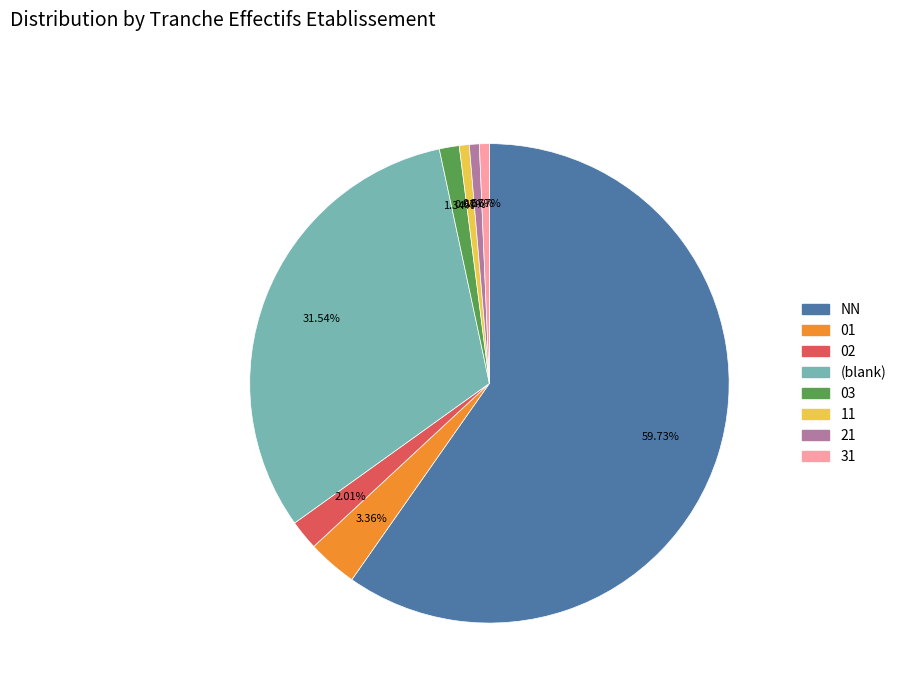

Is the sum of 02 and 03 greater than half?

No